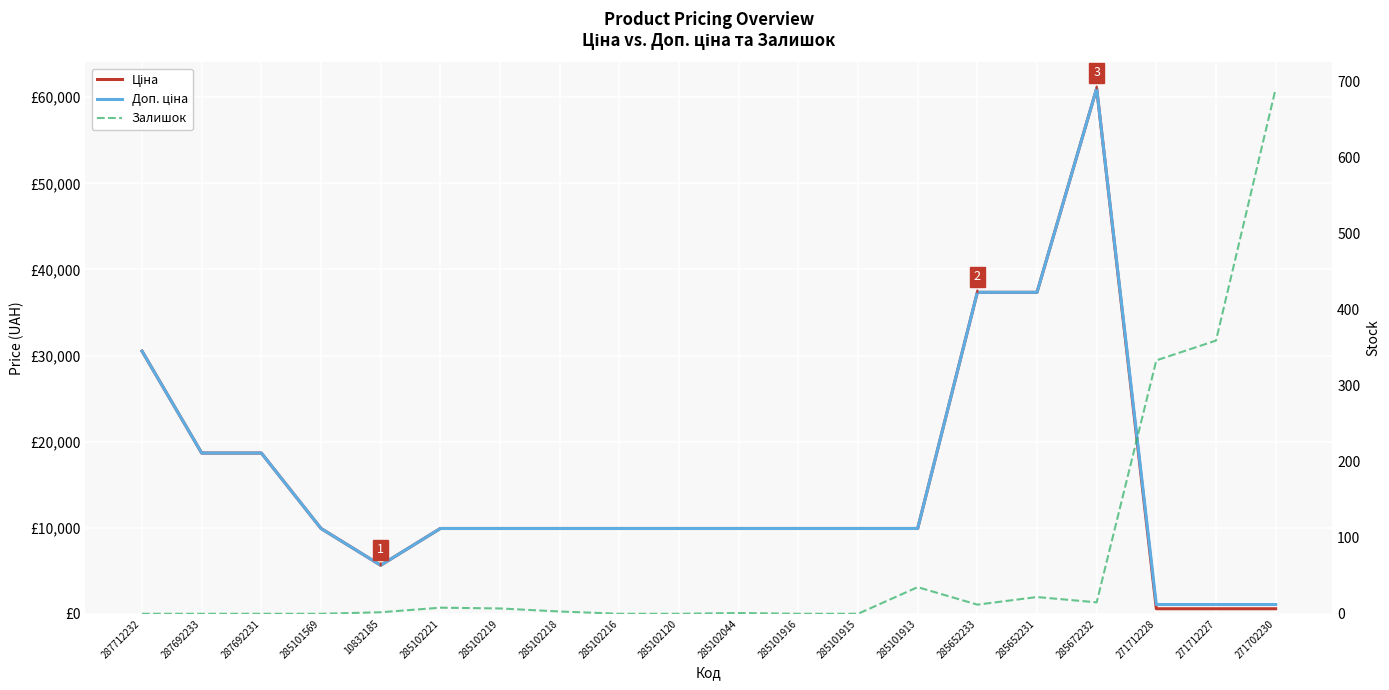

Between 287692233 and 10832185, which is larger?

287692233